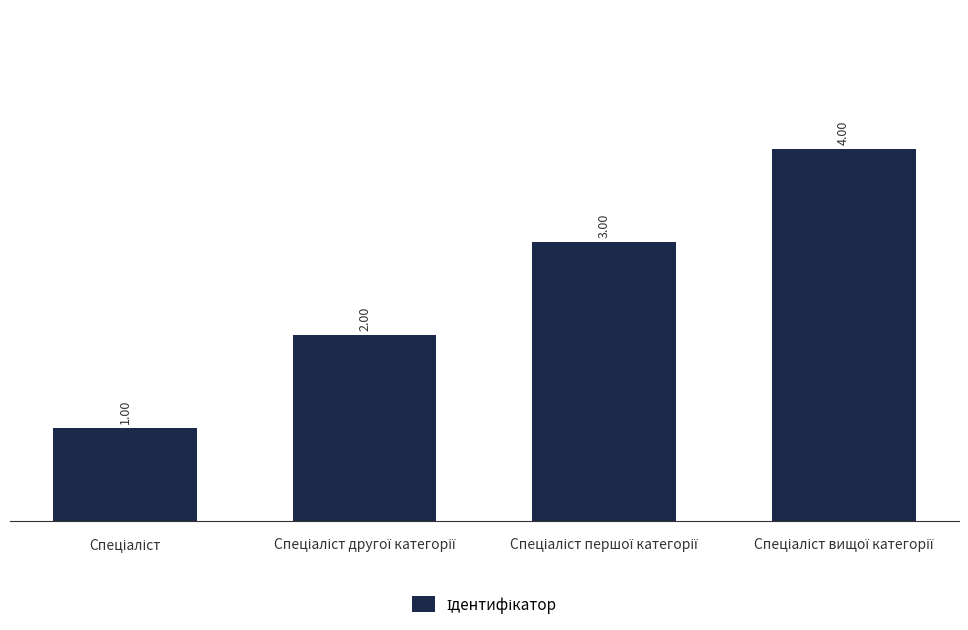

What is the difference between the maximum and minimum values?

3